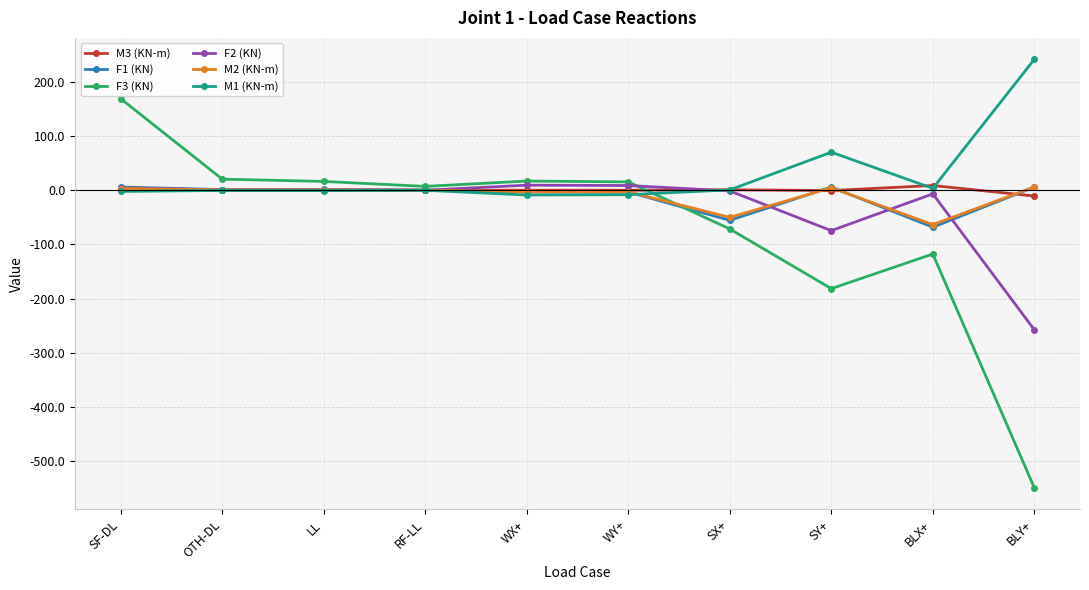

Which series has the widest spread of values?

F3 (KN)